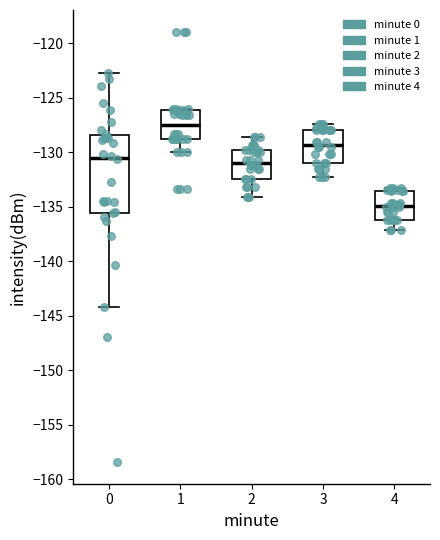

Comparing the boxes themselves (not the whiskers), which one is the tallest?

0